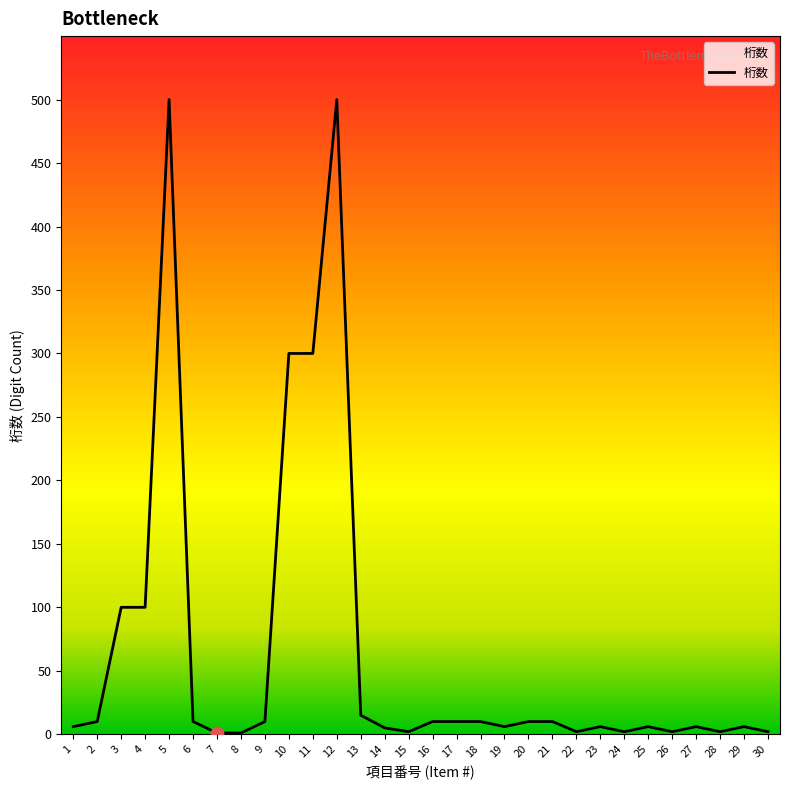

What is the change in value from 19 to 24?

-4